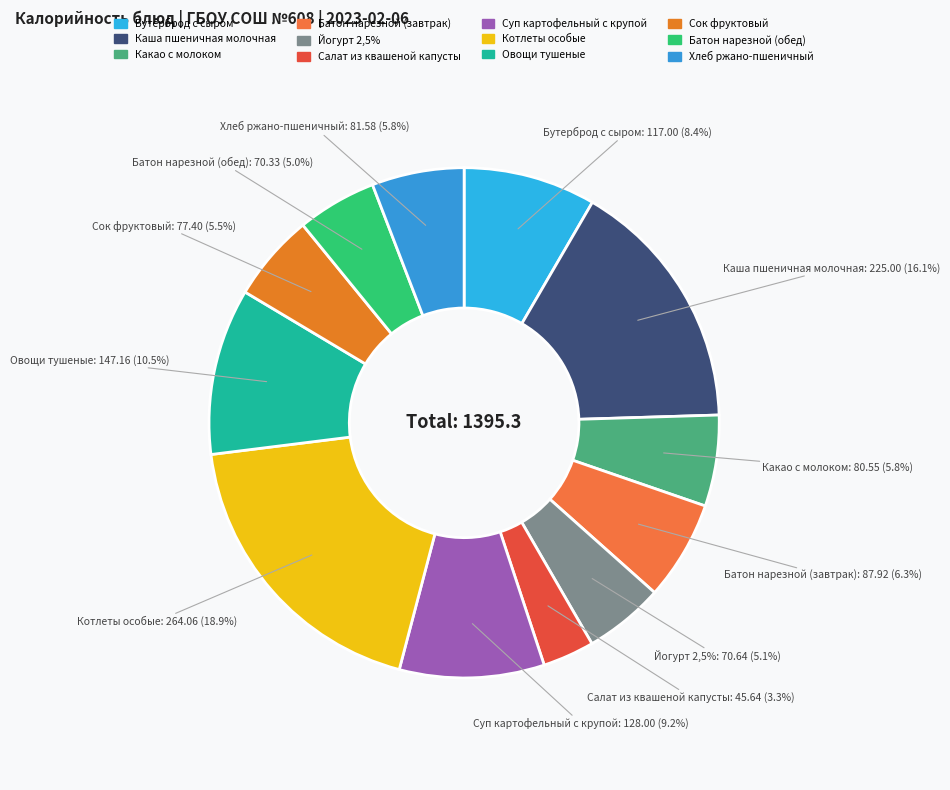

To the nearest percent, what percentage of the pie is Бутерброд с сыром?

8%